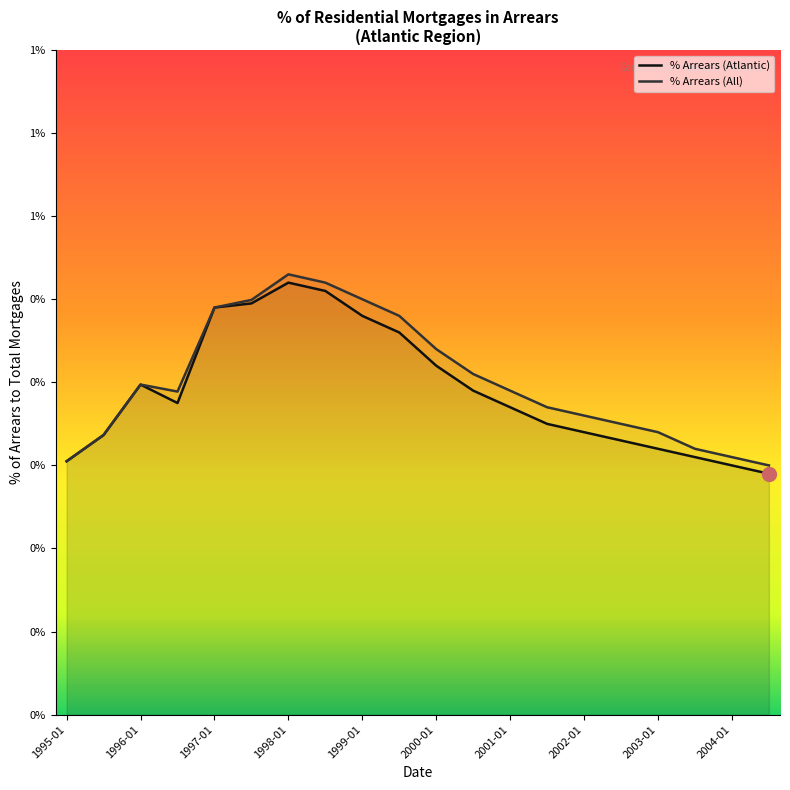

How many interior local valleys does the % Arrears (All) series have?

1